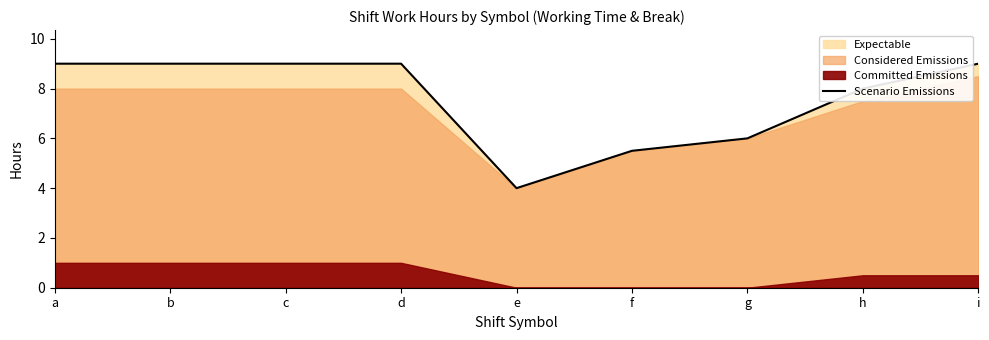

How many interior local valleys (lower than both neighbors) does the data have?

2